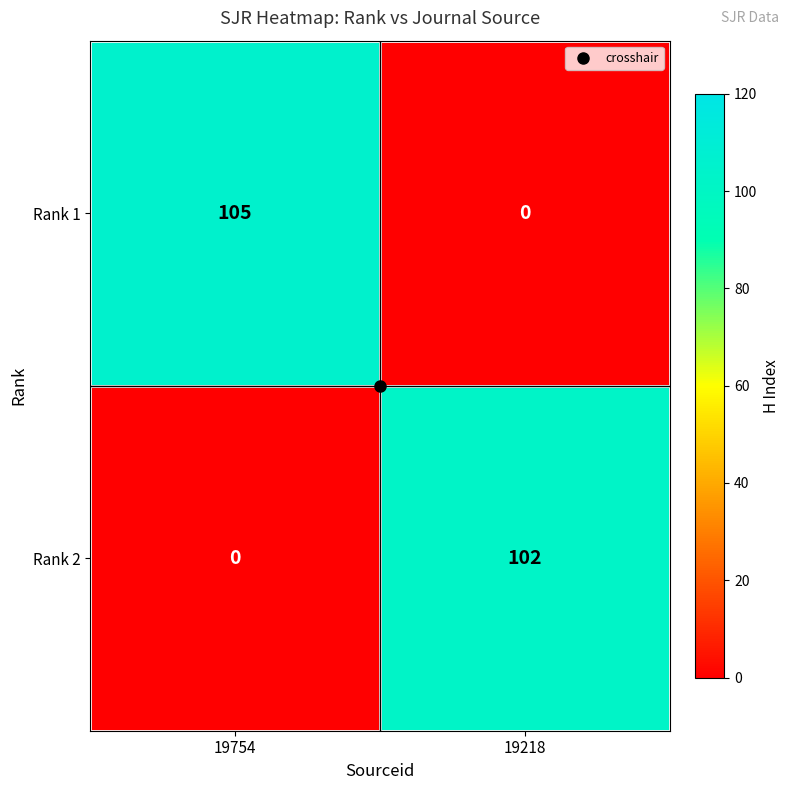

At which category is the sum across all series the highest?

19754